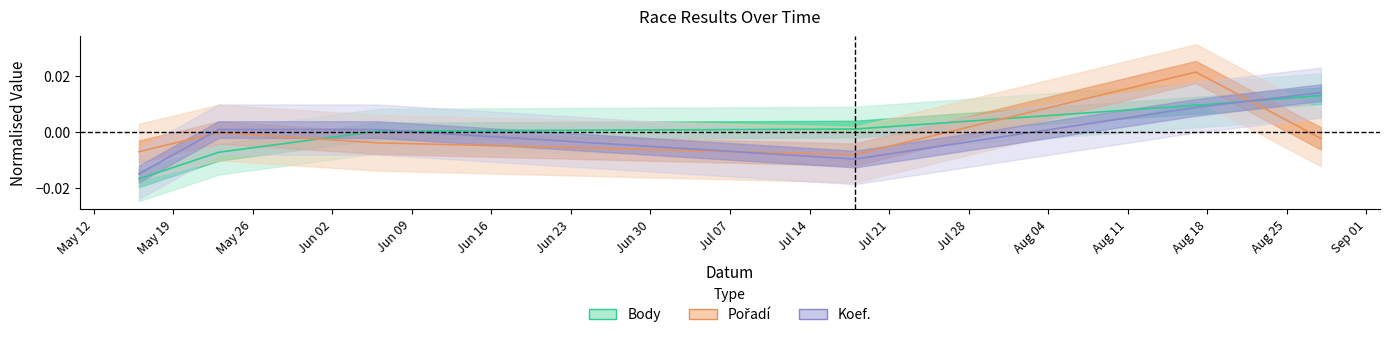

At which label does Pořadí reach its peak?

2020-08-17